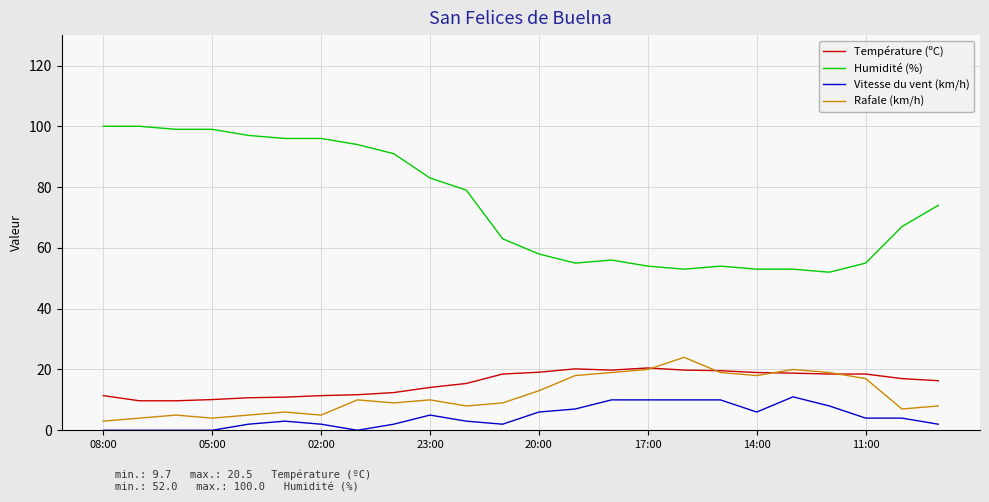

Which series has the largest total across all categories?

Humidité (%)